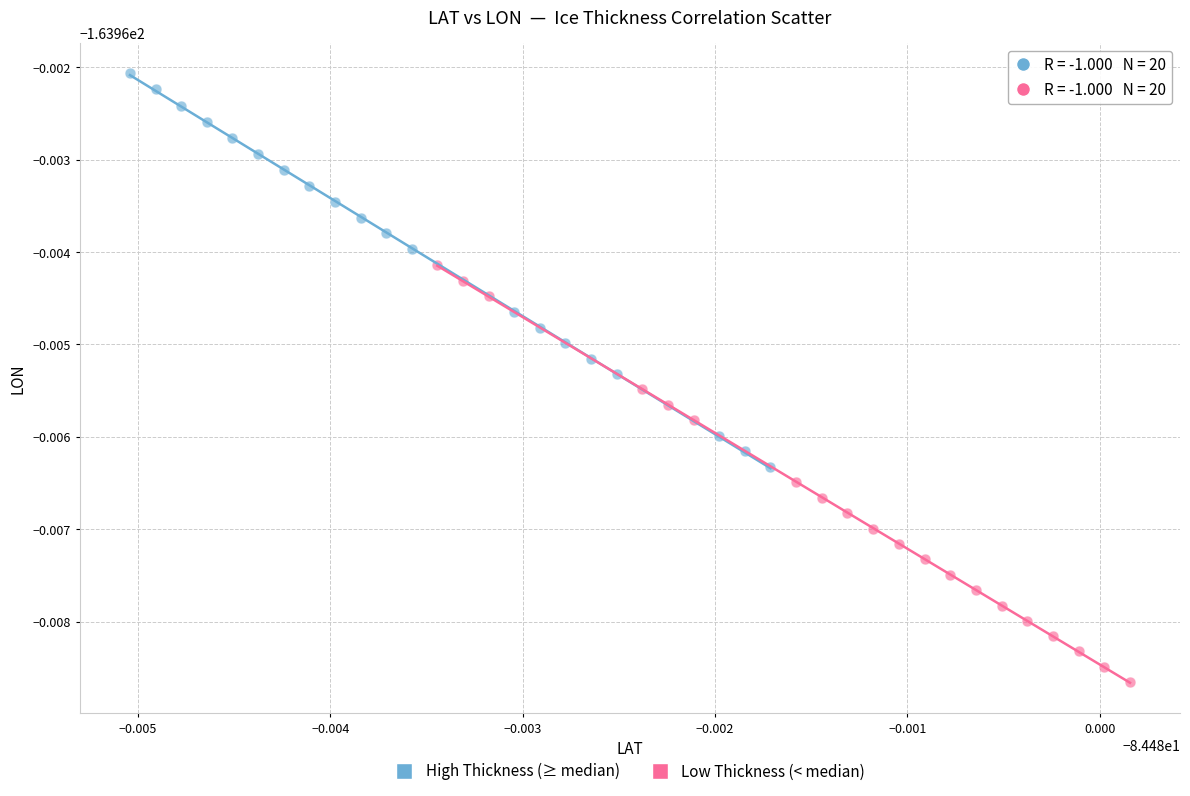

Which series reaches the maximum Y coordinate?

High Thickness (≥ median)